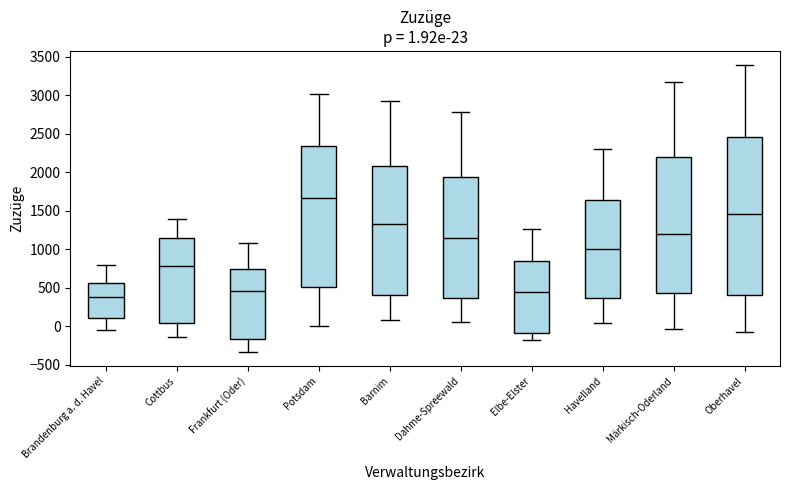

Comparing the boxes themselves (not the whiskers), which one is the tallest?

Oberhavel